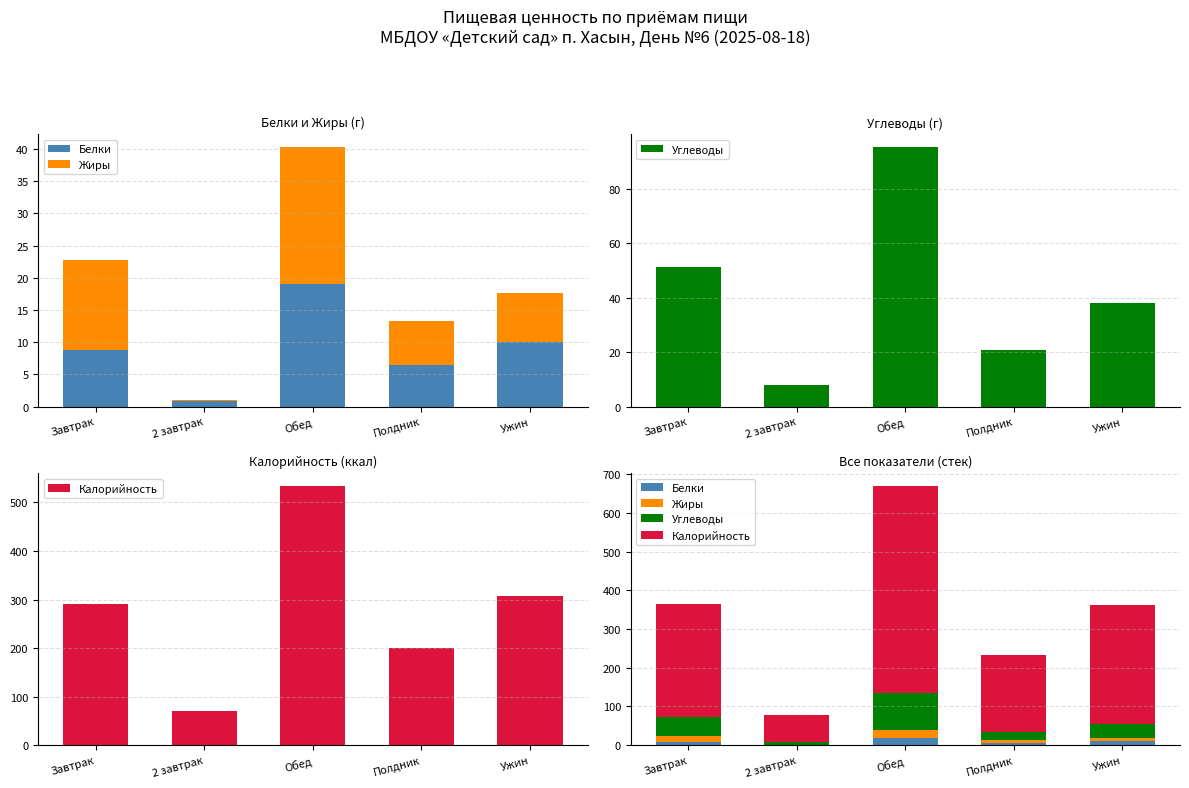

What is the label of the 3rd bar from the right?

Обед